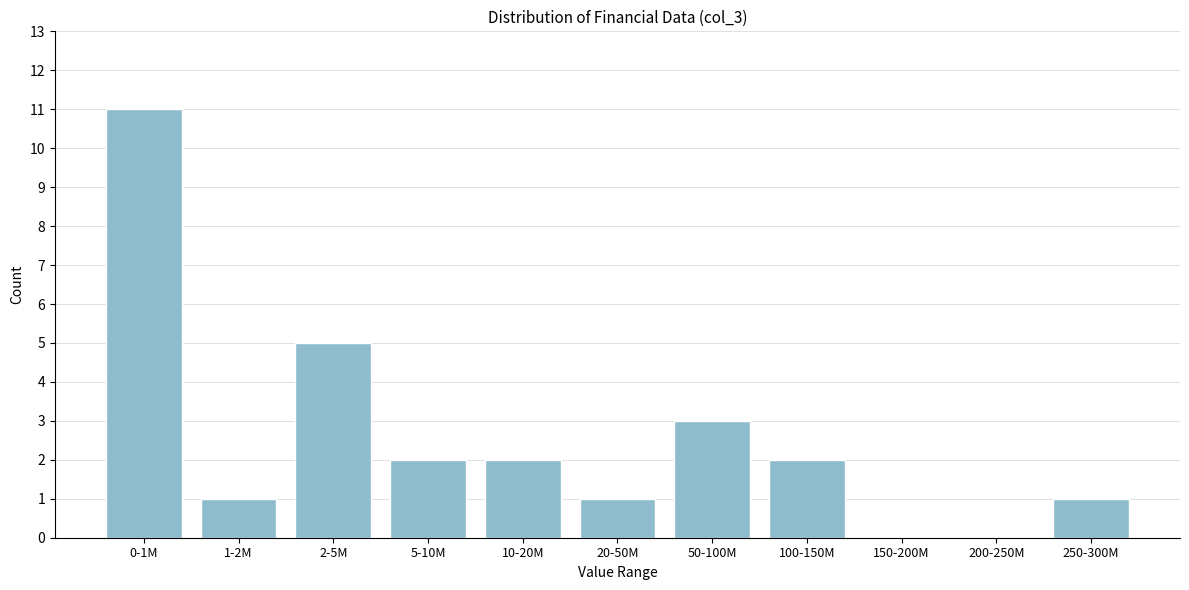

Reading right to left, transcribe all the data shown in this chart.

250-300M=1	200-250M=0	150-200M=0	100-150M=2	50-100M=3	20-50M=1	10-20M=2	5-10M=2	2-5M=5	1-2M=1	0-1M=11